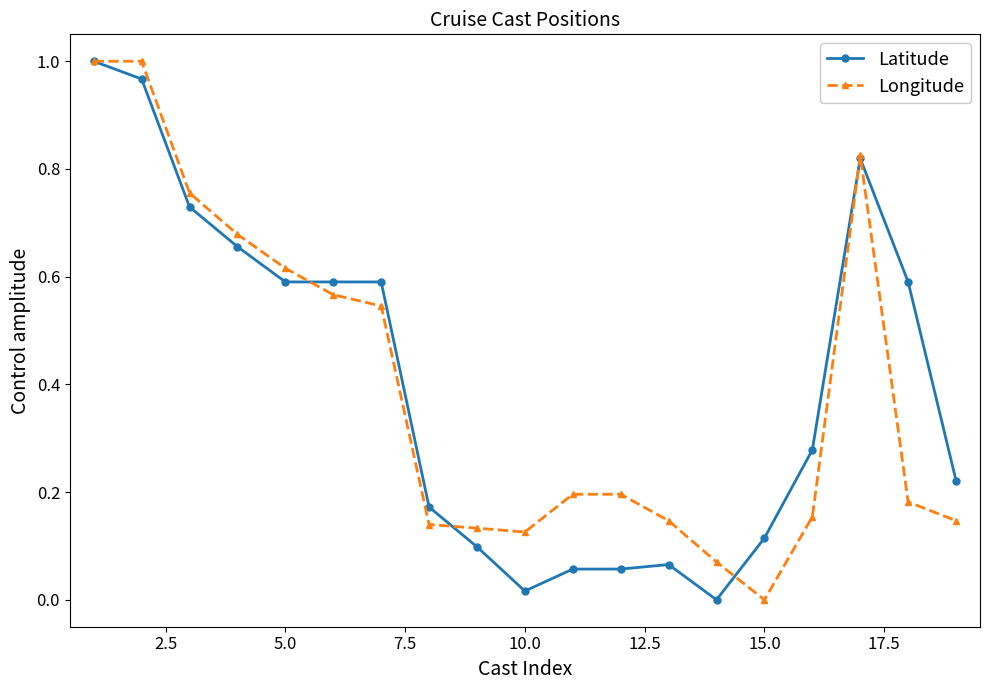

True or false: Latitude has more than 0 points higher than both neighbors.

True